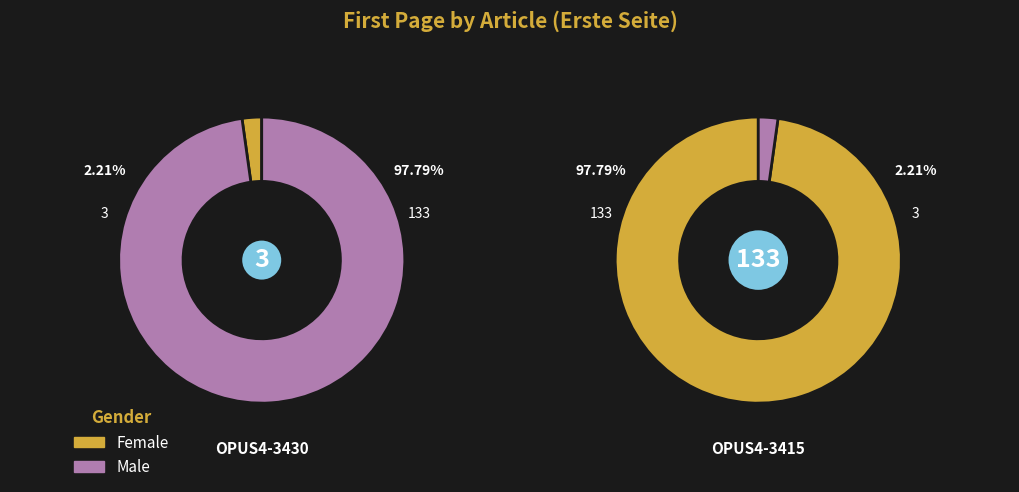

Which category has the biggest portion of the pie?

OPUS4-3415